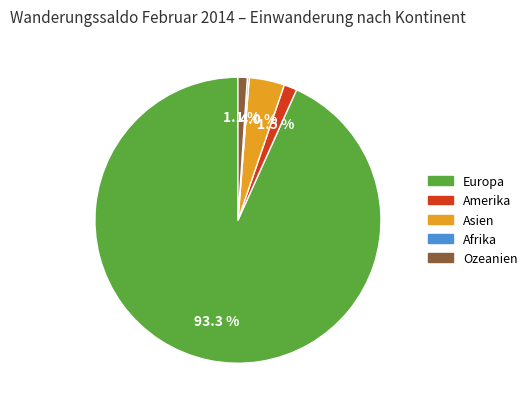

What is the largest slice in the pie chart?

Europa